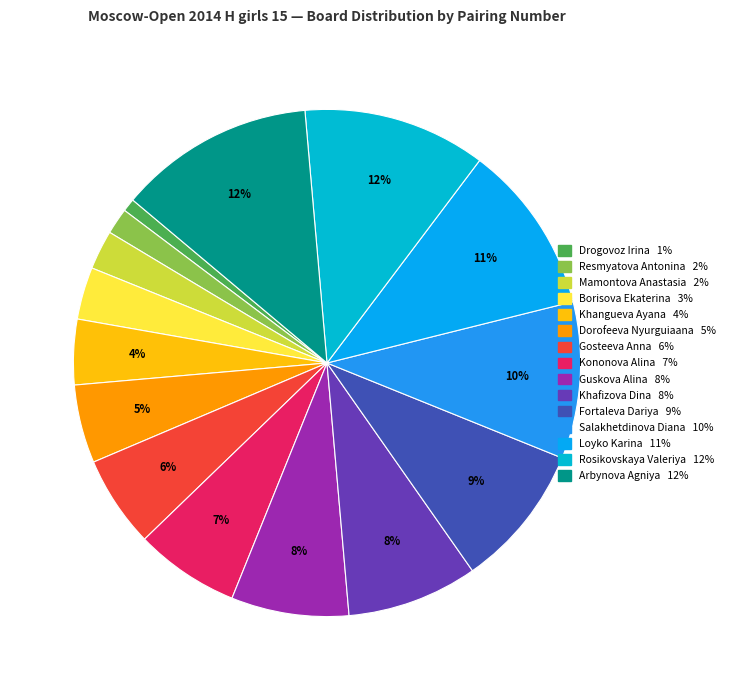

Which slice is the smallest?

Drogovoz Irina